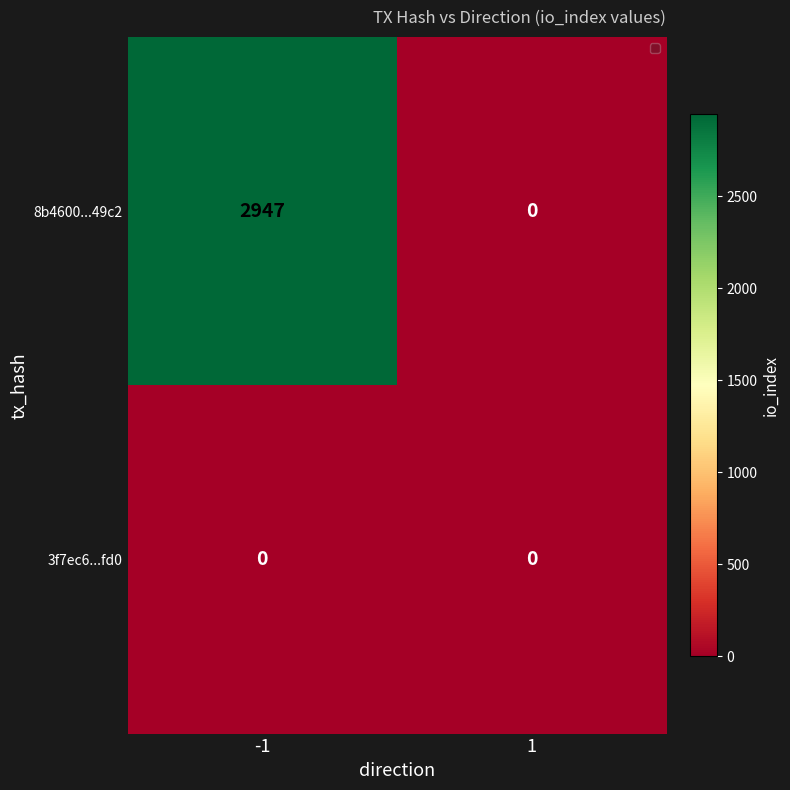

List the series in order of their overall mean, lowest first.

3f7ec6...fd0, 8b4600...49c2